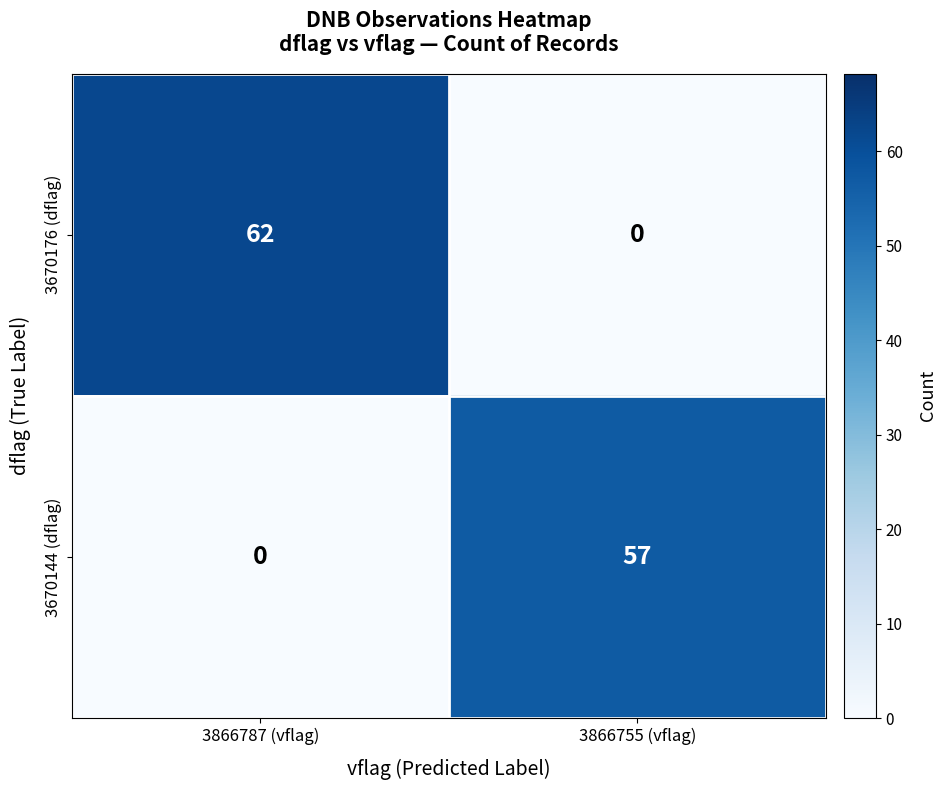

What is the difference between the 3670144 (dflag) values at 3866755 (vflag) and 3866787 (vflag)?

57